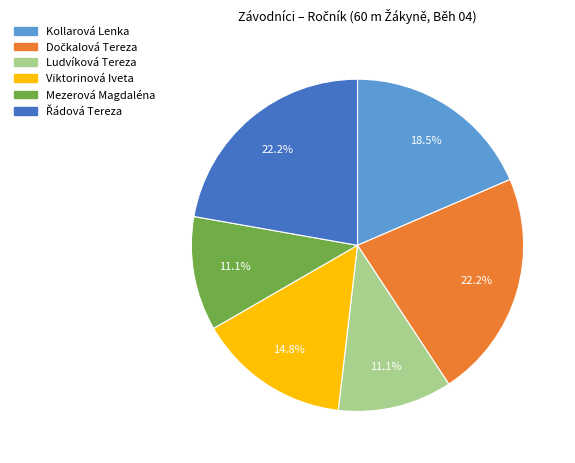

What percentage is NOT represented by Kollarová Lenka?

81.5%